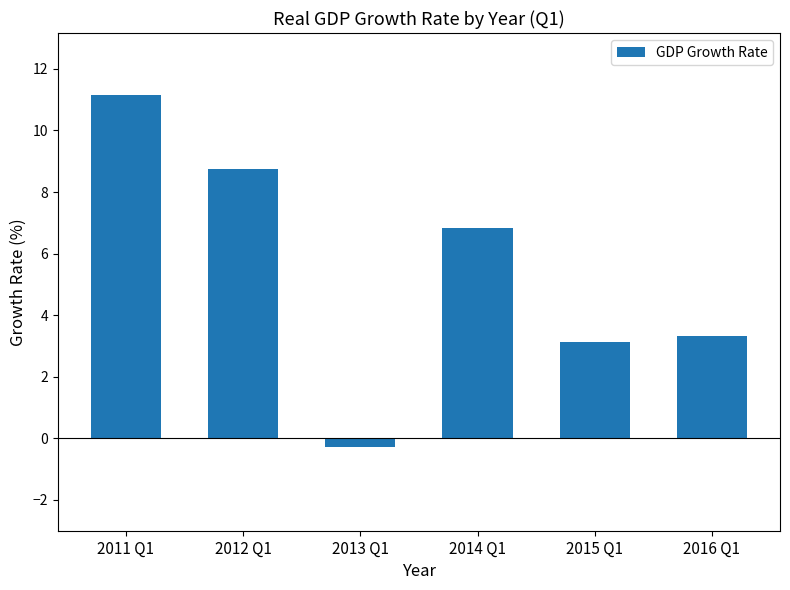

What is the sum of the values at 2014 Q1 and 2015 Q1?

10.0